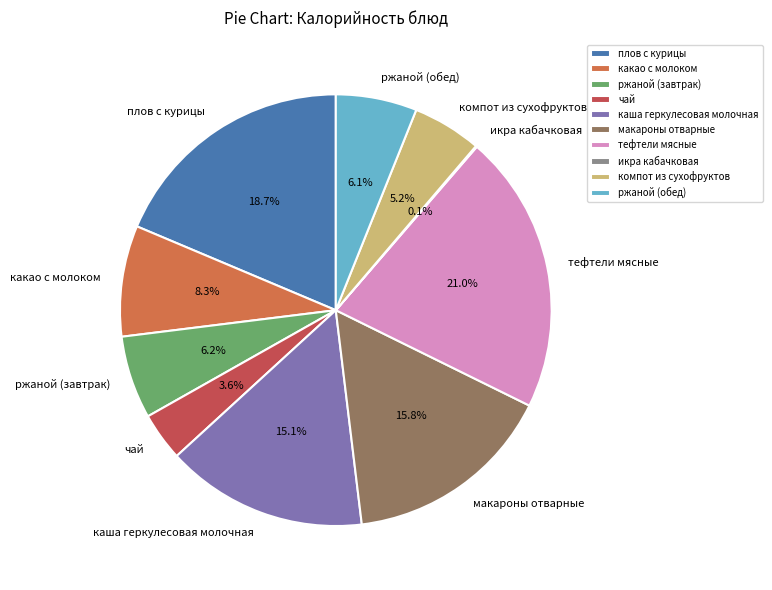

Is it true that ржаной (завтрак) is 21% of the pie?

False